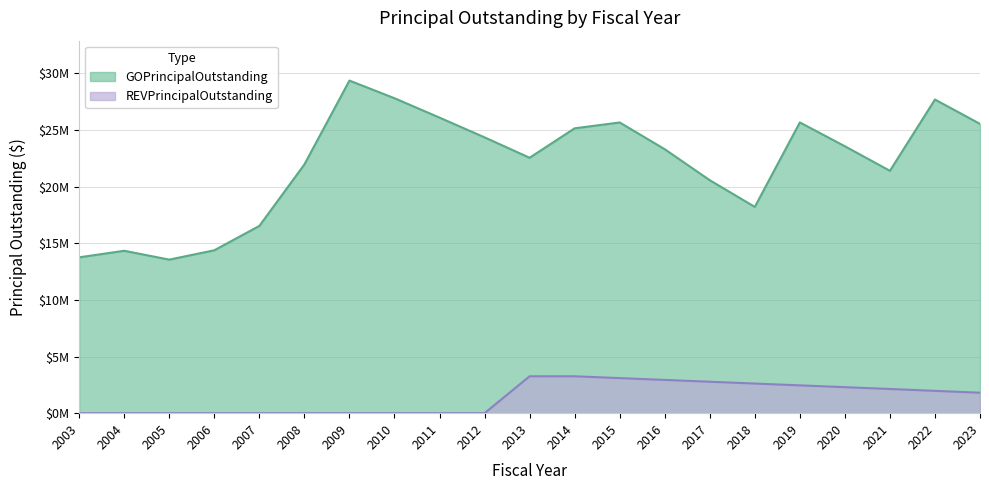

How many values in the REVPrincipalOutstanding series are below 1805000?

10